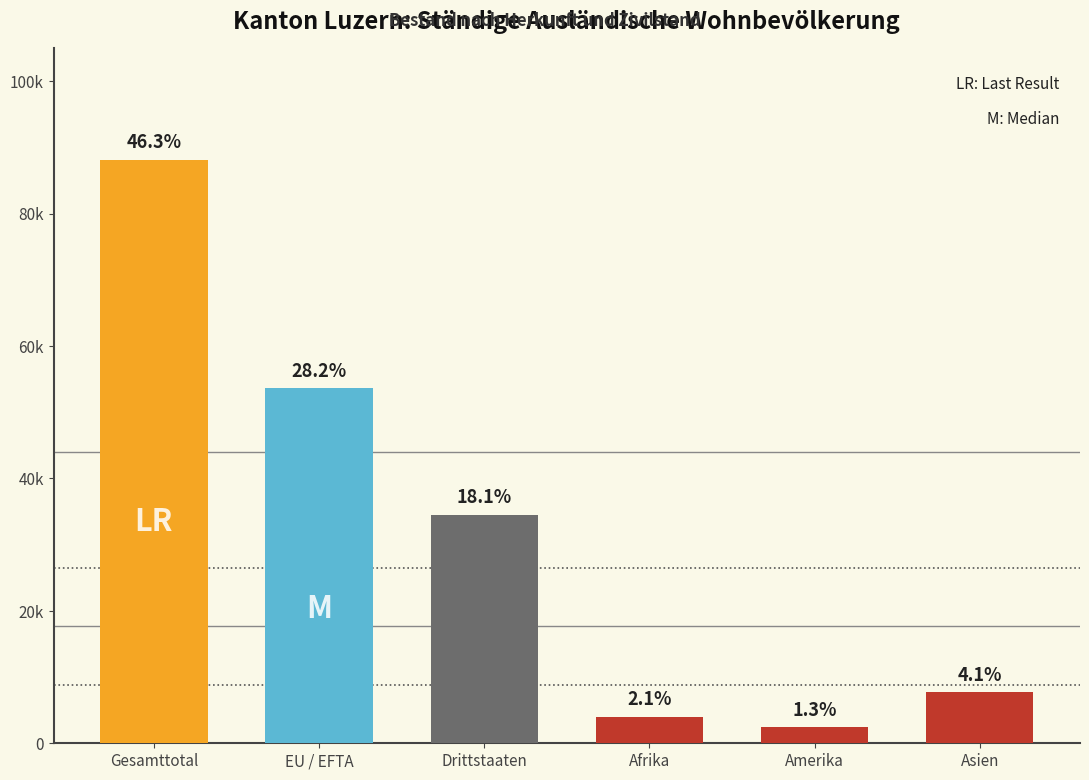

Are the bars horizontal?

No